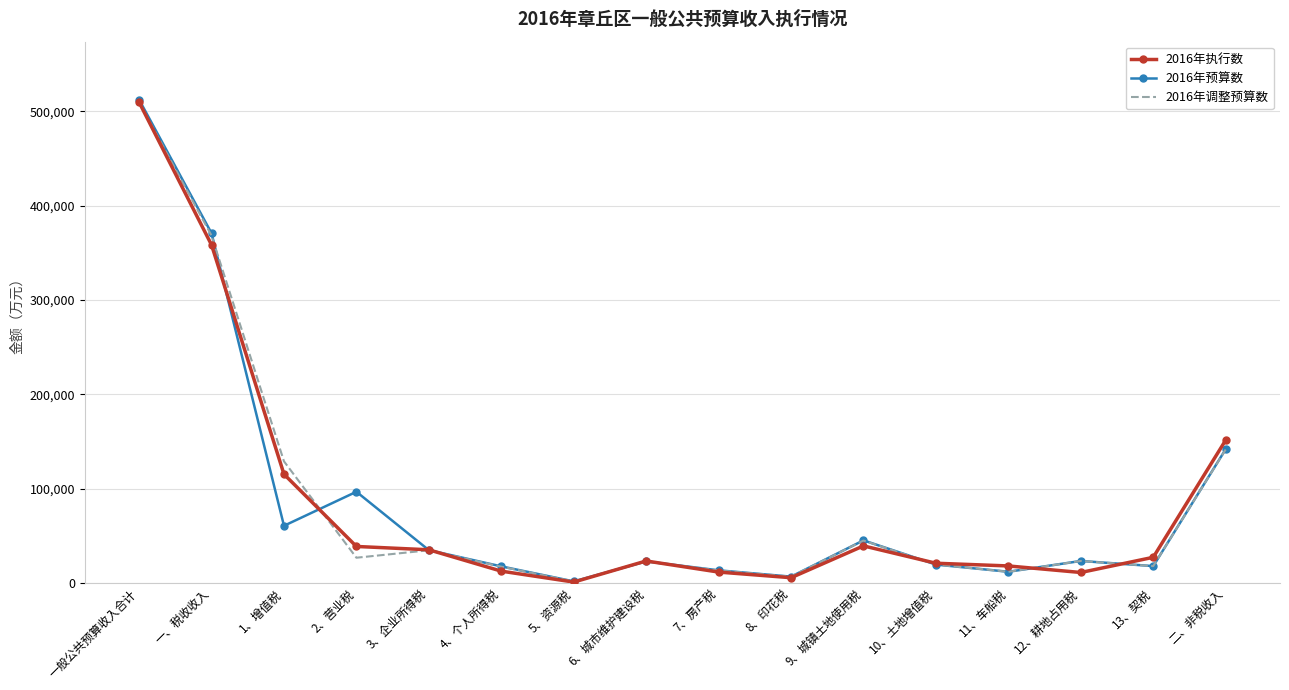

Is it true that 2016年调整预算数 equals 167213 at 一、税收收入?

False